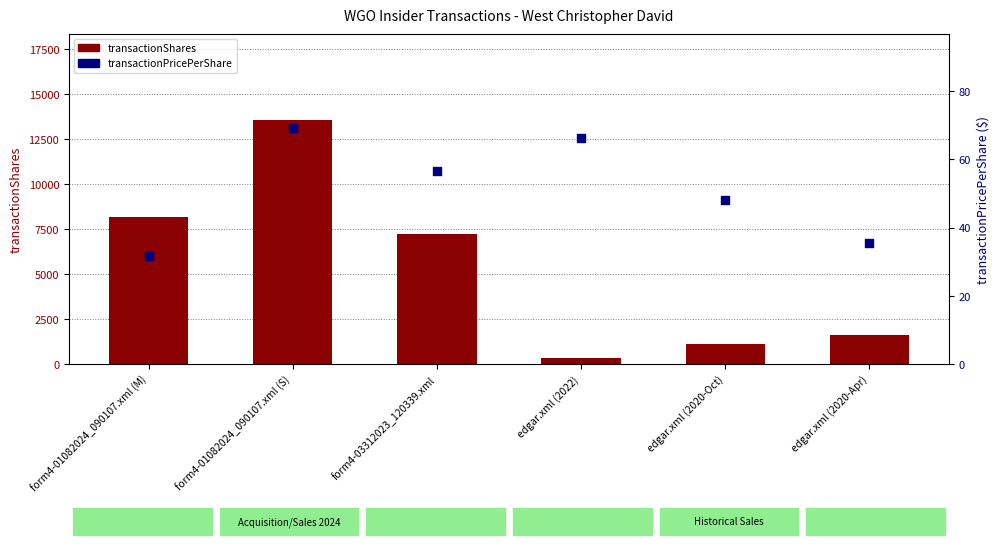

What are all the series names shown in the legend?

transactionShares, transactionPricePerShare